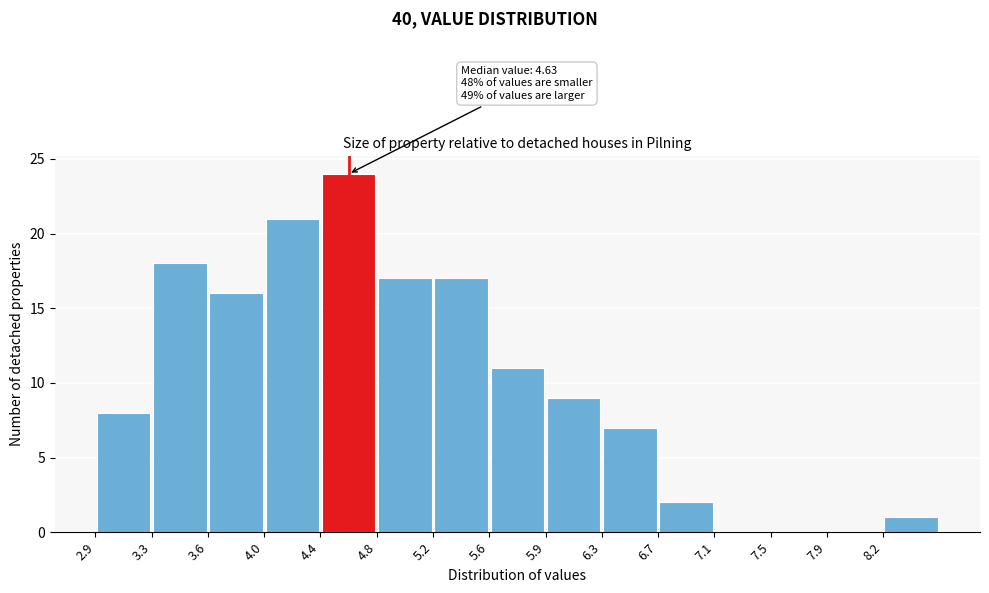

Over which range of the x-axis is the bar tallest?

4.40 to 4.80